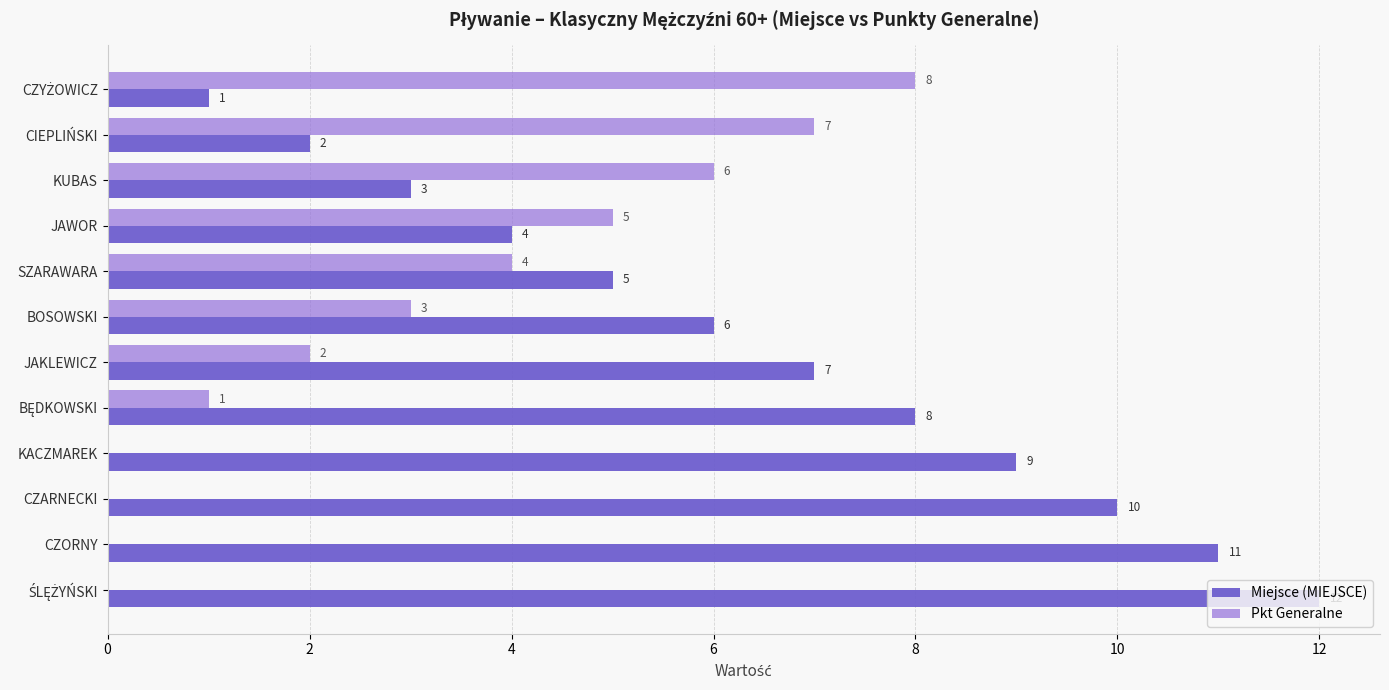

What is the maximum value for Pkt Generalne?

8